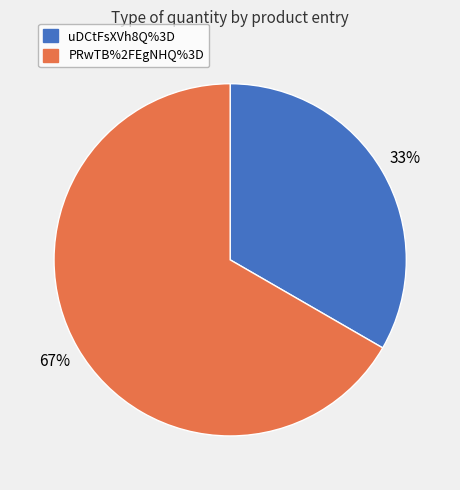

To the nearest percent, what portion does uDCtFsXVh8Q%3D represent?

33%